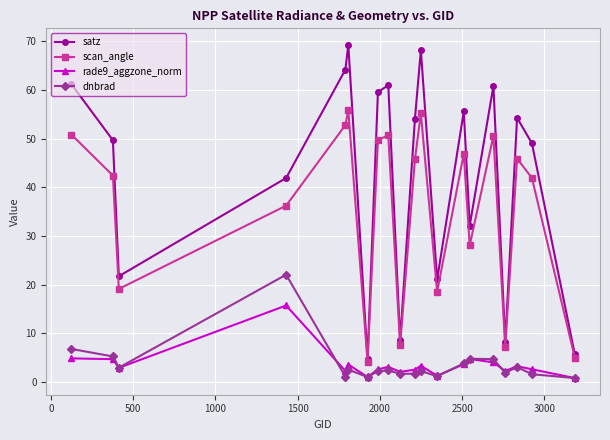

What are all the series names shown in the legend?

satz, scan_angle, rade9_aggzone_norm, dnbrad